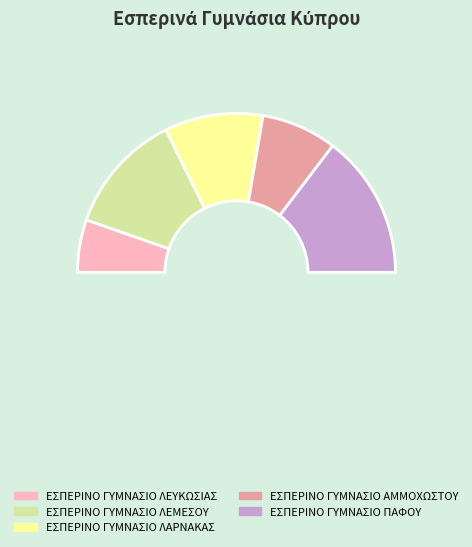

True or false: ΕΣΠΕΡΙΝΟ ΓΥΜΝΑΣΙΟ ΛΕΜΕΣΟΥ accounts for 25% of the total.

True